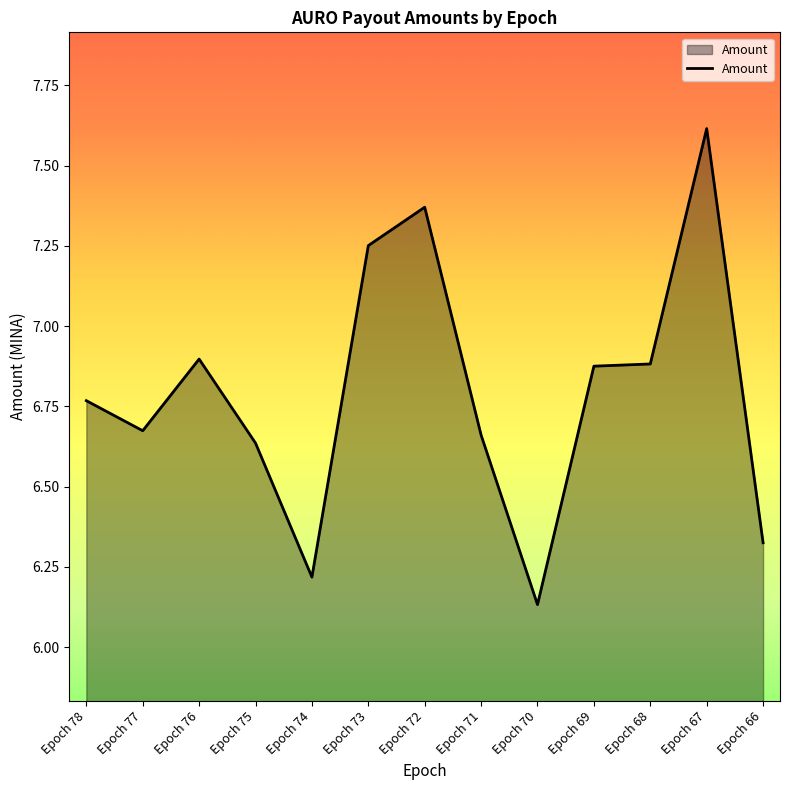

What is the difference between the values at Epoch 72 and Epoch 76?

0.5